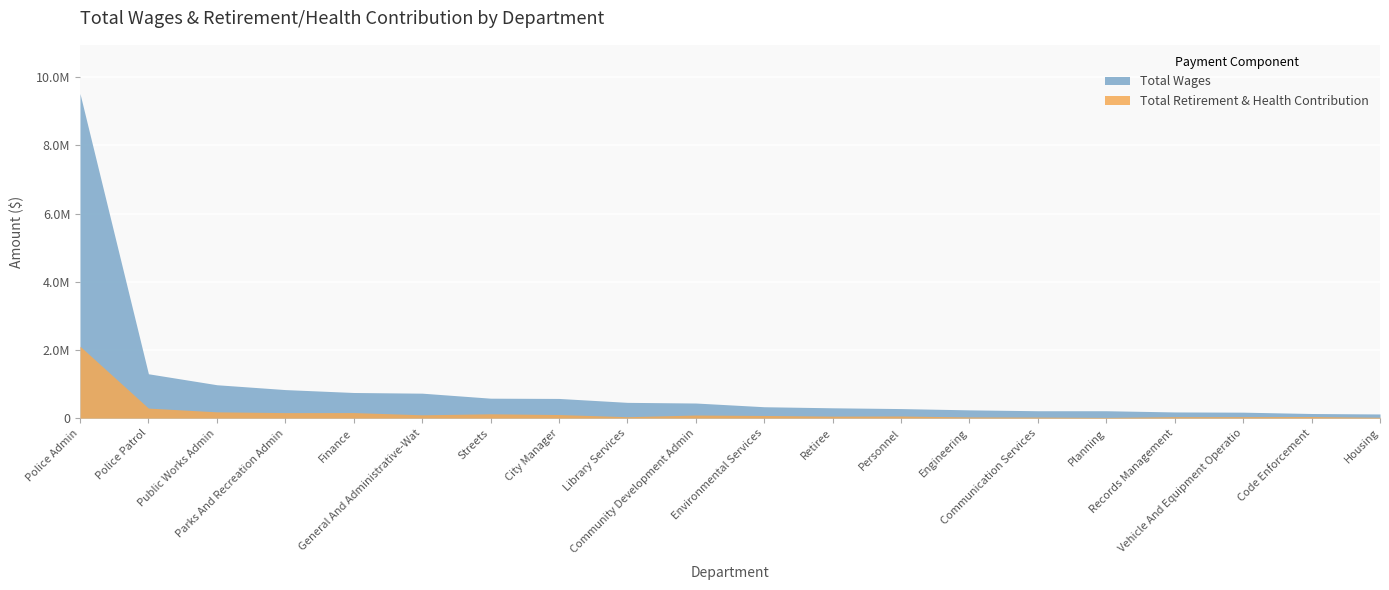

Rank the categories by Total Wages value from lowest to highest.

Housing, Code Enforcement, Vehicle And Equipment Operatio, Records Management, Planning, Communication Services, Engineering, Personnel, Retiree, Environmental Services, Community Development Admin, Library Services, City Manager, Streets, General And Administrative-Wat, Finance, Parks And Recreation Admin, Public Works Admin, Police Patrol, Police Admin